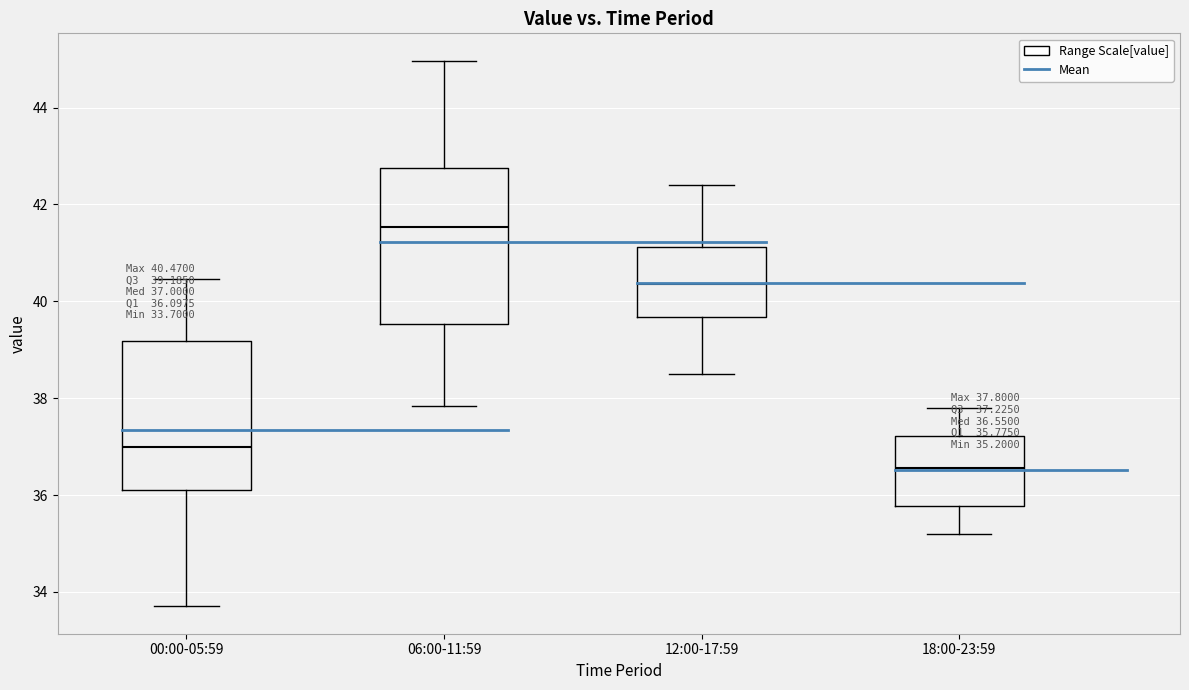

Which box's median line is the highest?

06:00-11:59